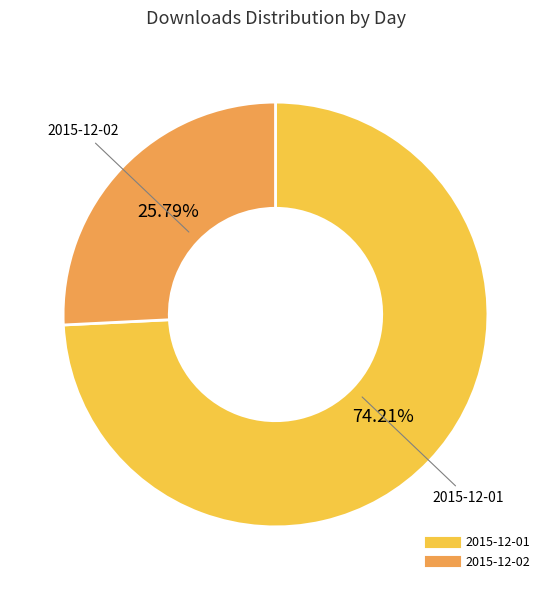

The 2015-12-01 slice represents 64% of the pie. True or false?

False